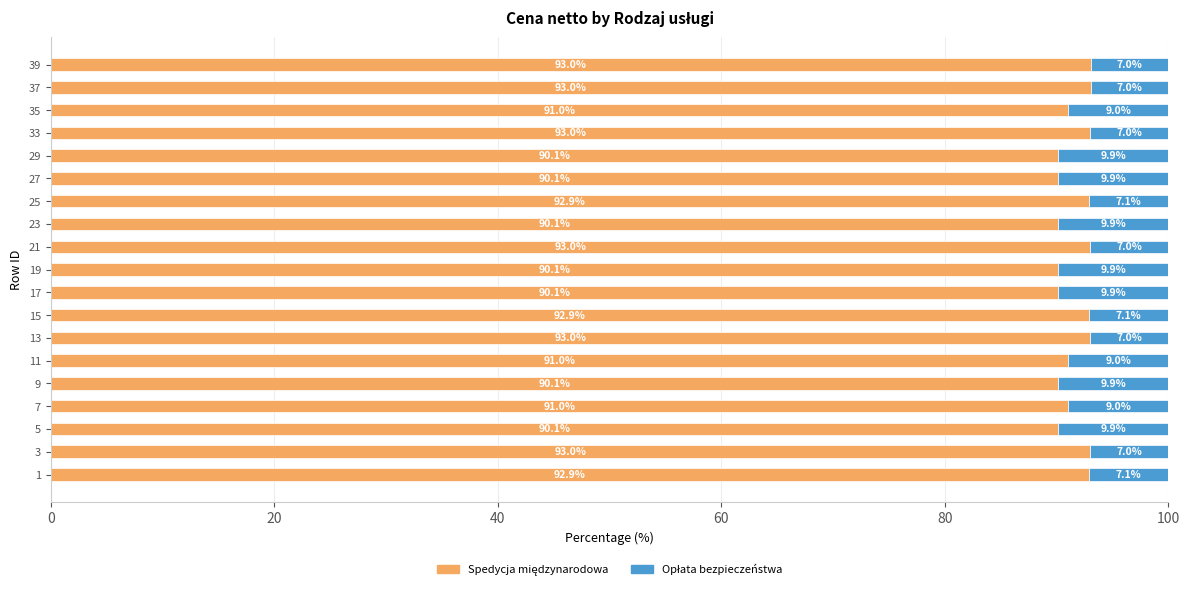

What is the total value across all series at 11?

100.0